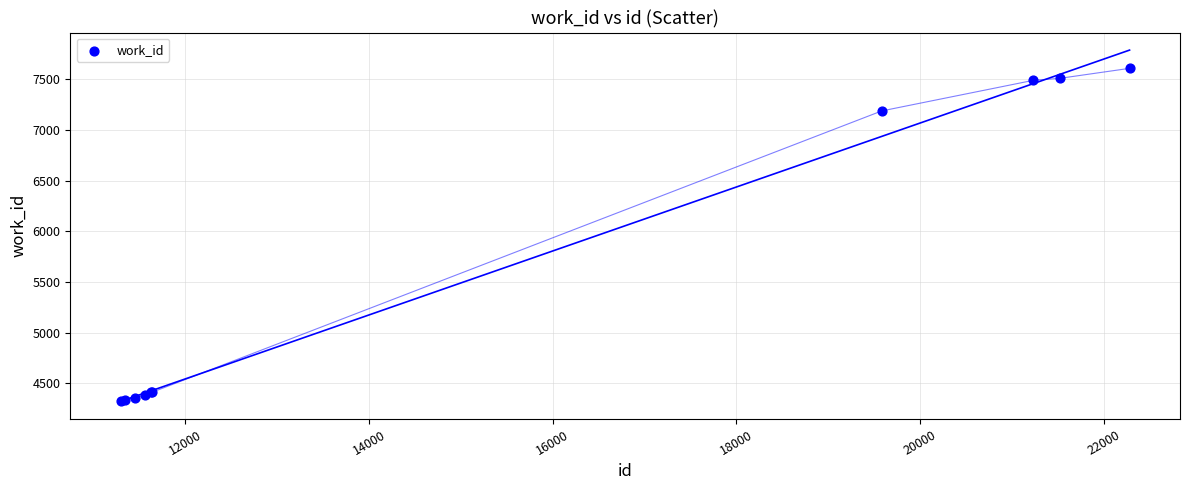

What Y value in the scatter plot is closest to 5966?

7187